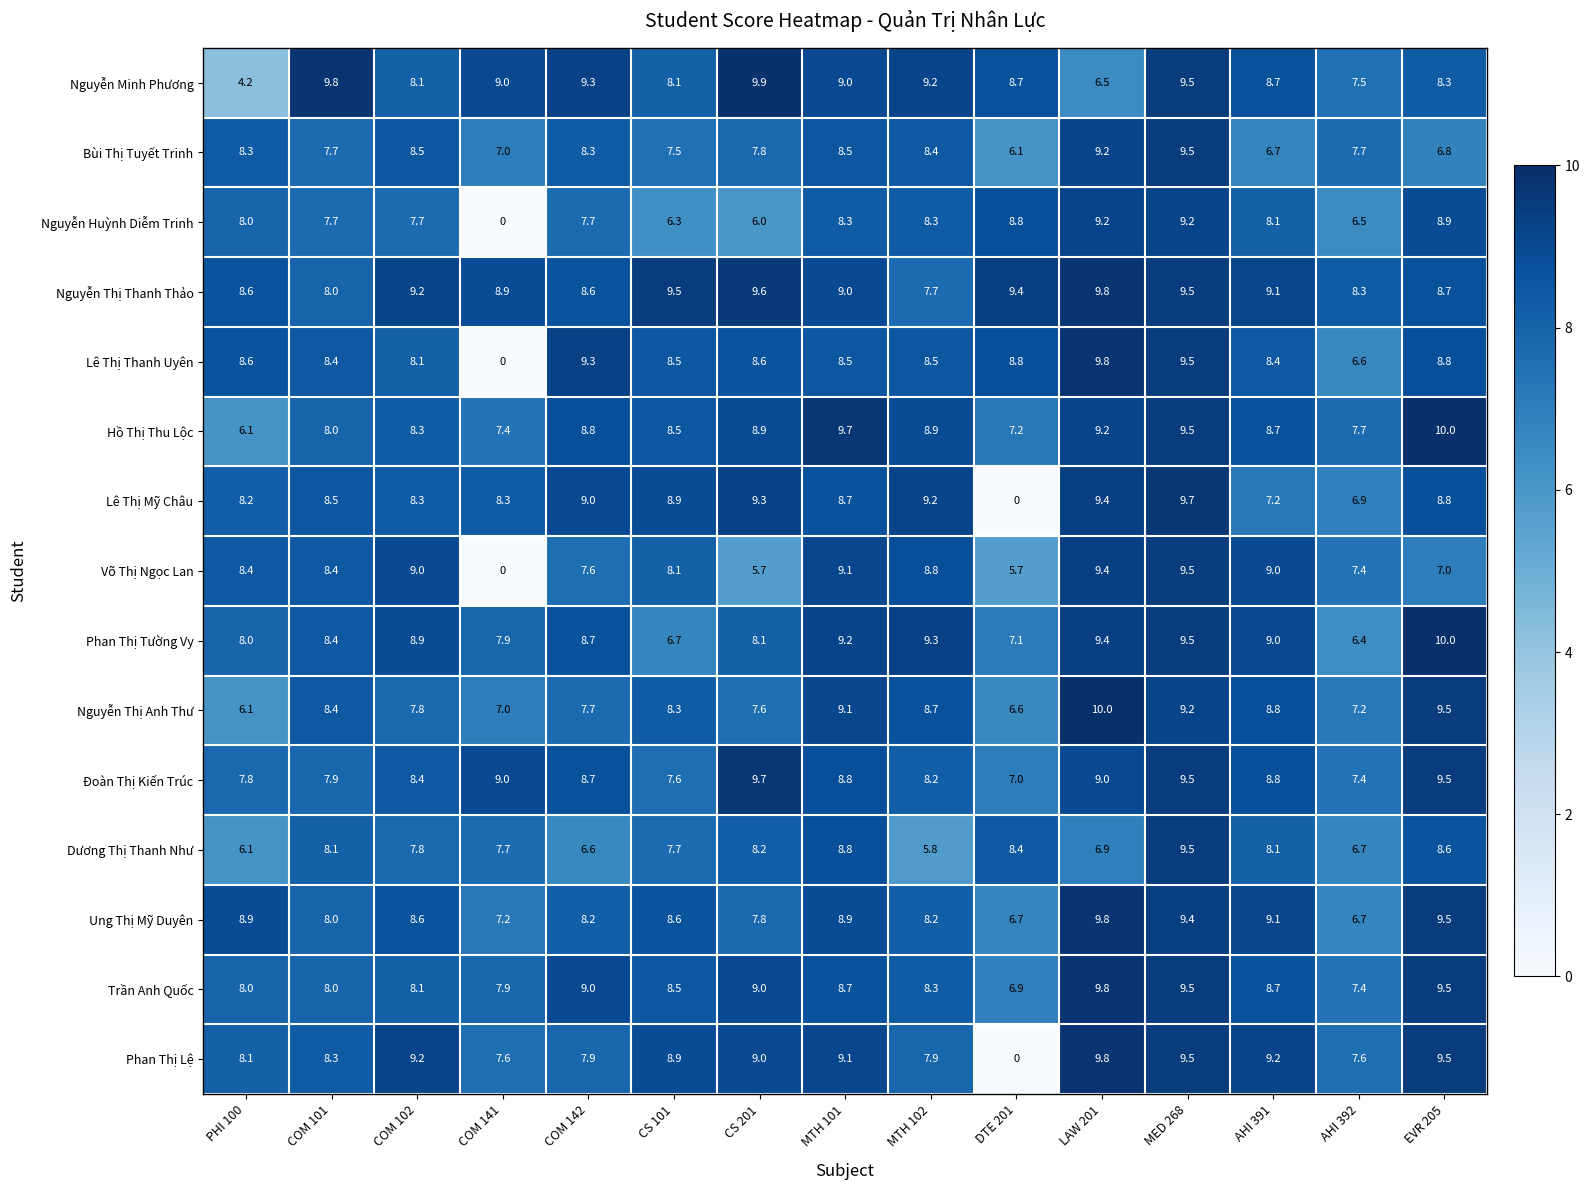

Which series changed the most between COM 102 and DTE 201?

Phan Thị Lệ